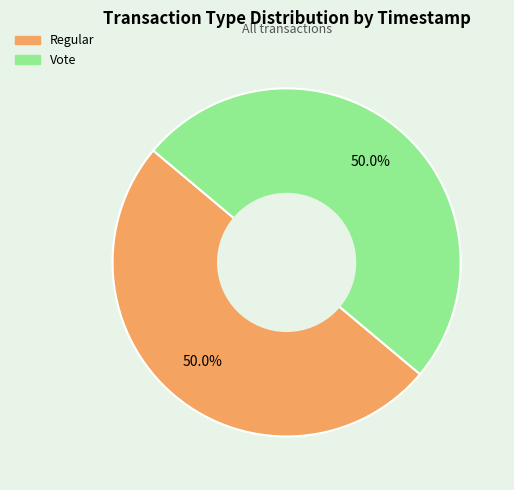

What percentage do Regular and Vote together represent?

100.0%